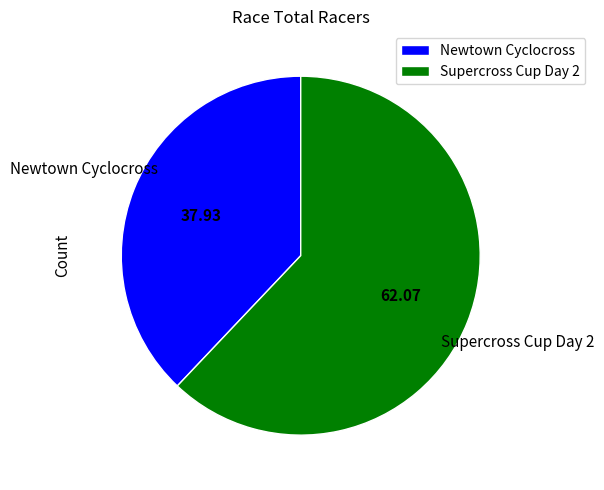

What is the smallest slice in the pie chart?

Newtown Cyclocross